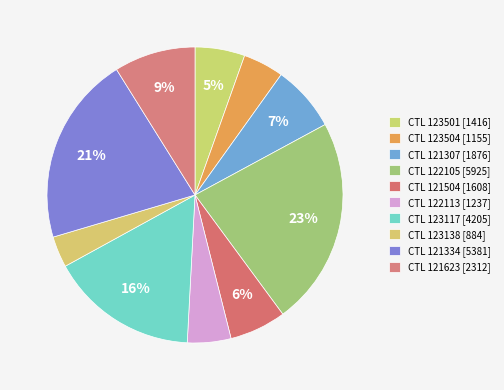

Which category has the biggest portion of the pie?

122105